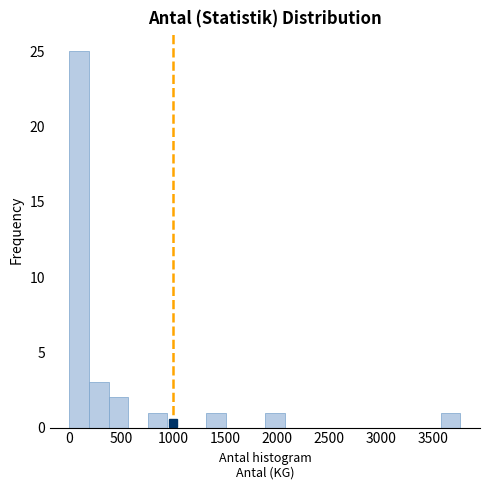

Read against the x-axis, roughly where is the centre of the tallest bar?

100